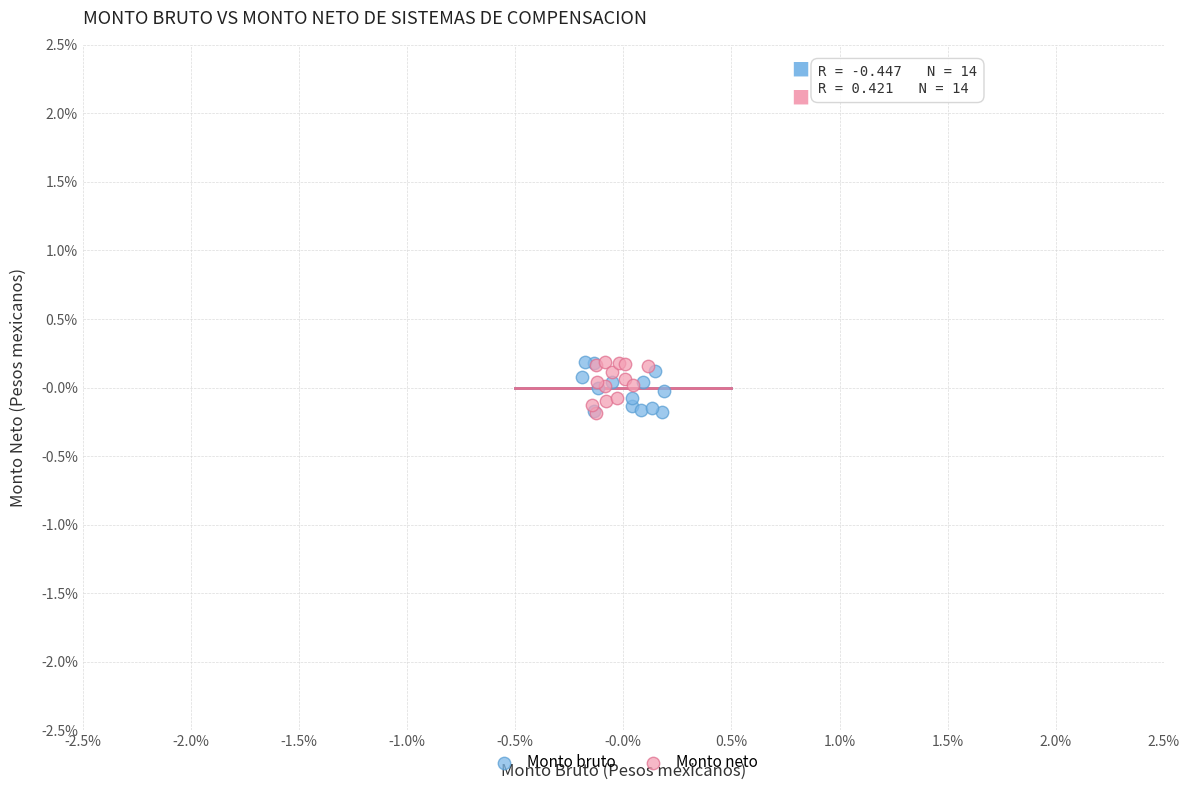

What are all the series names shown in the legend?

Monto bruto, Monto neto